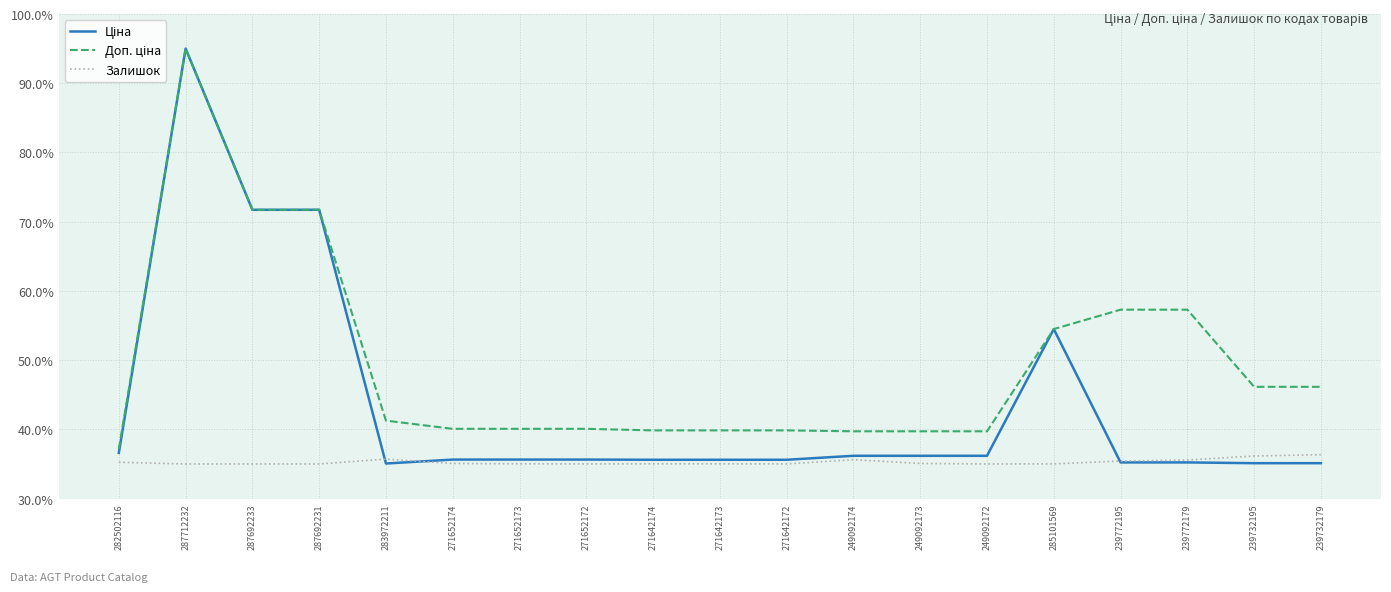

Which label corresponds to the largest value in the chart?

287712232